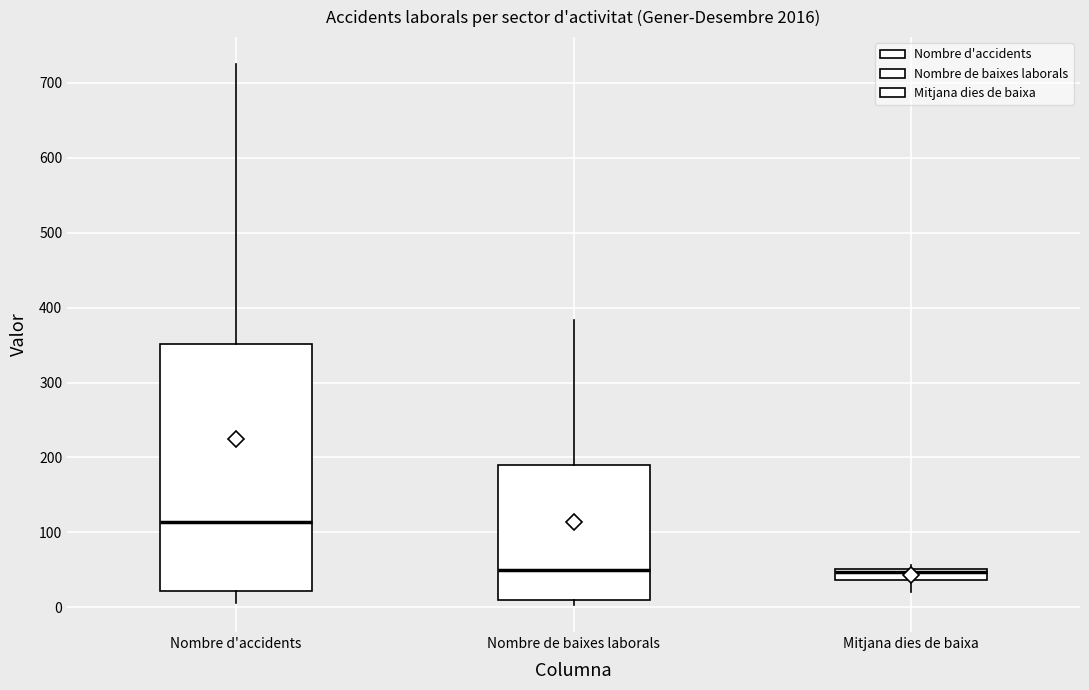

Which box has the highest median line?

Nombre d'accidents